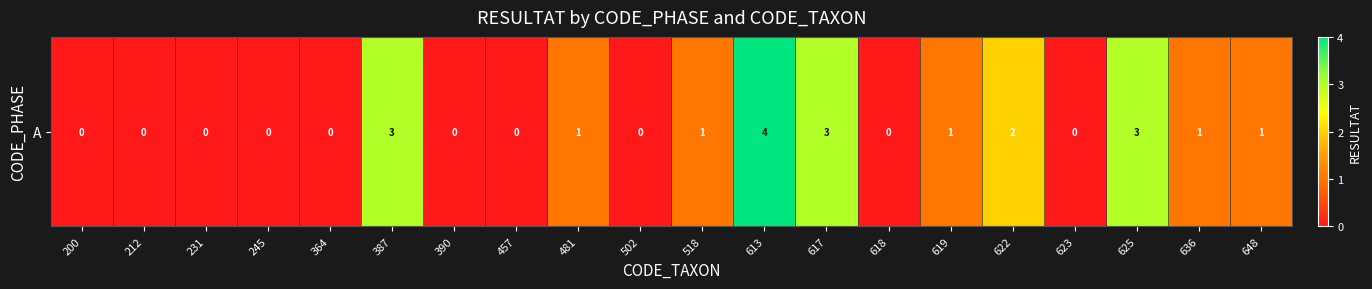

Is it true that the value at 481 is 2?

False